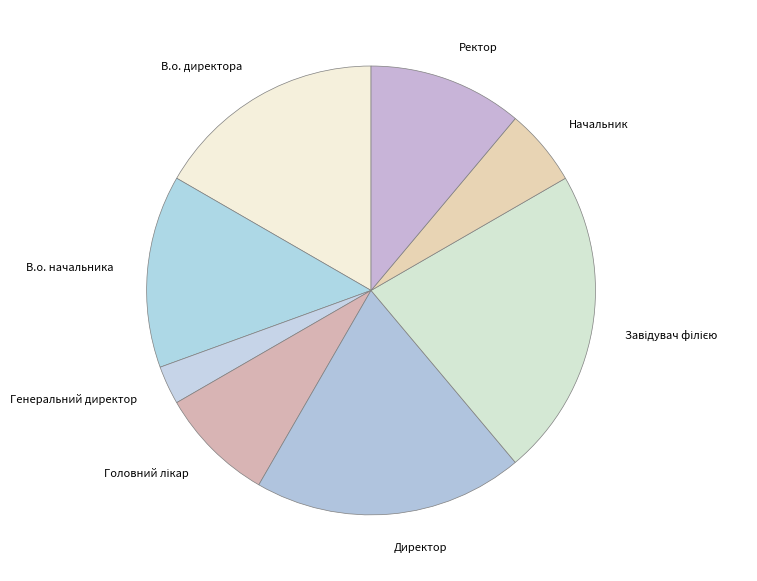

Is it true that Начальник is 6% of the pie?

True